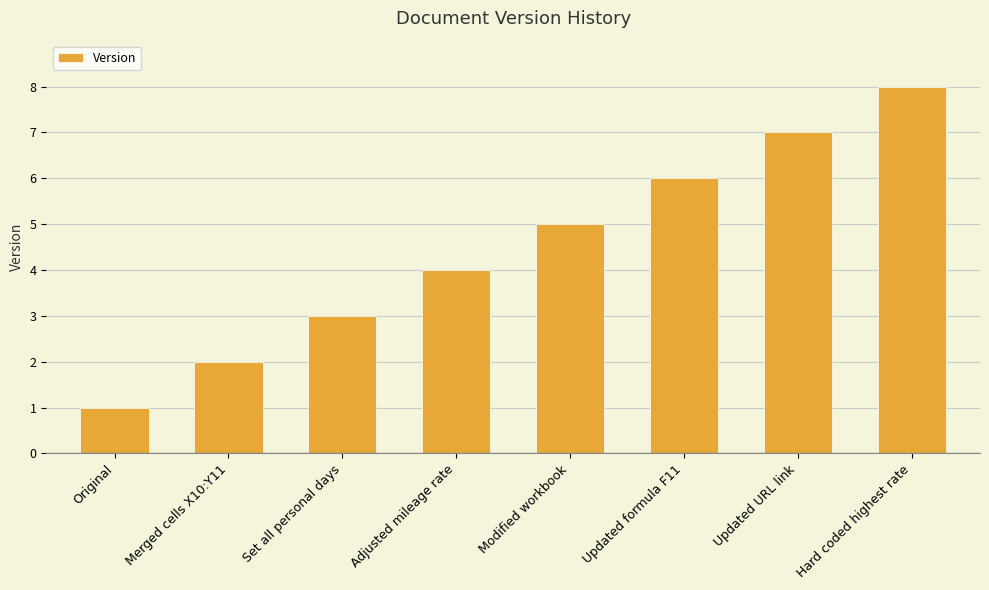

The chart shows a value of 7 at Updated URL link. True or false?

True